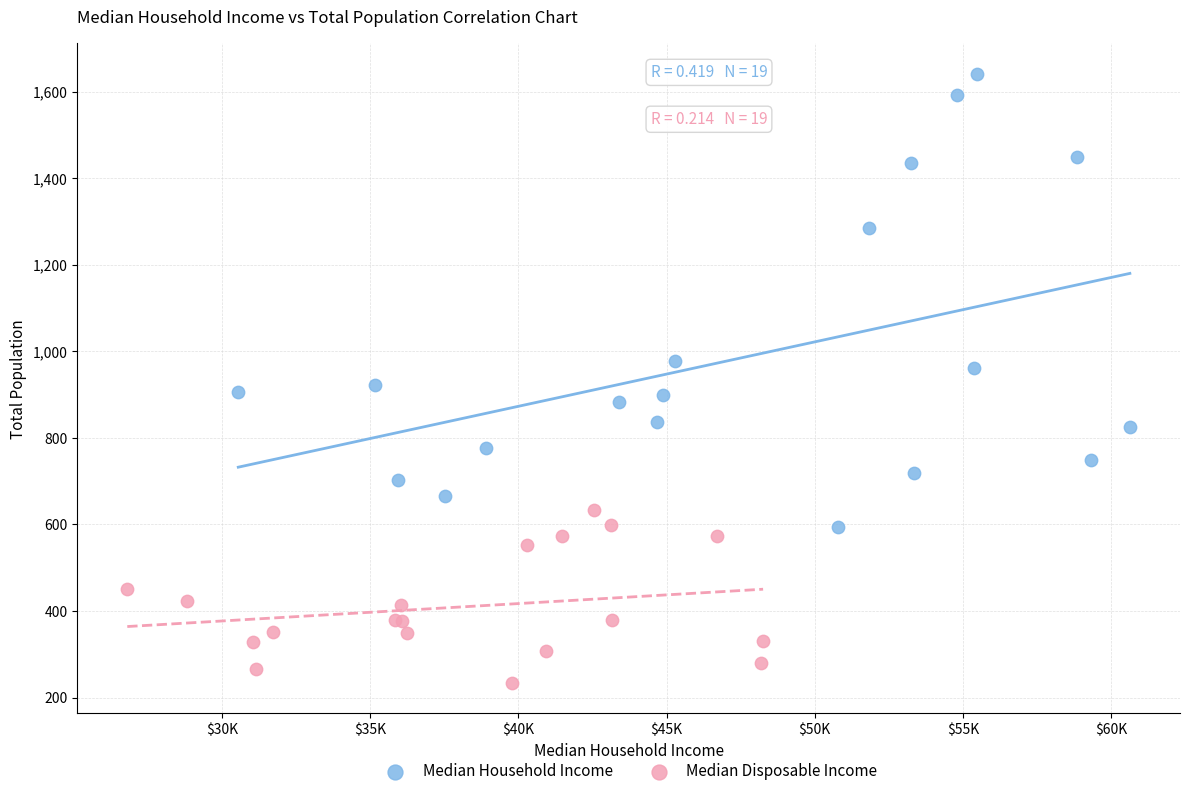

Which series contains the lowest Y value?

Median Disposable Income